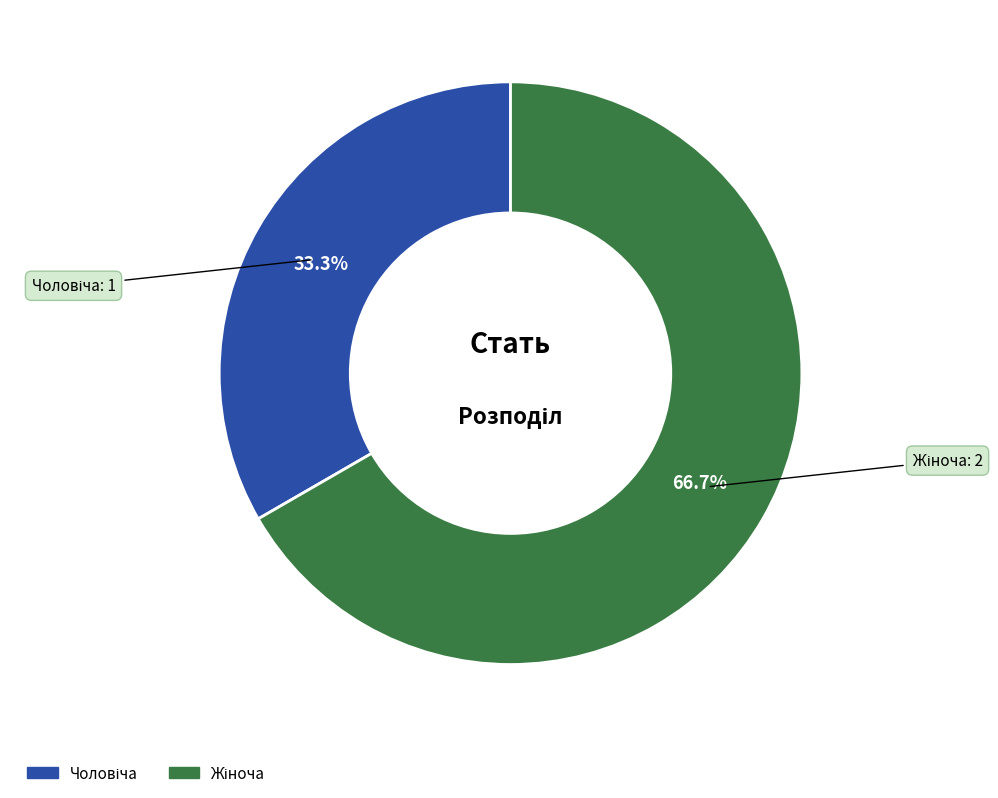

Is there a majority slice in this chart?

Yes